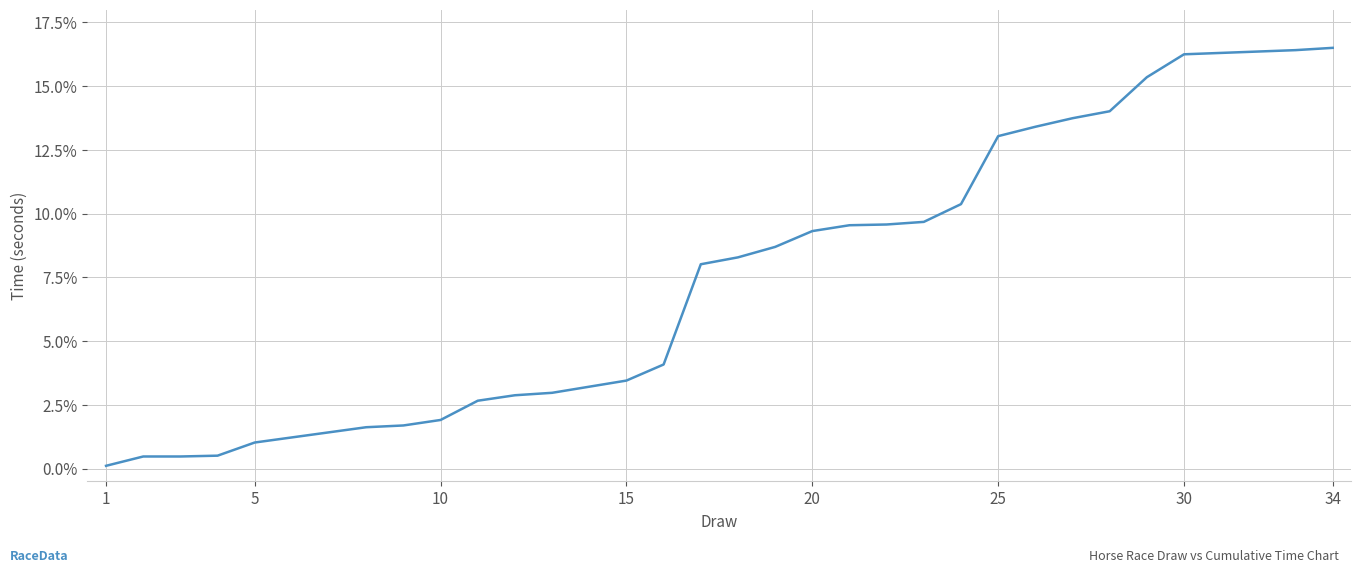

What is the difference between the maximum and minimum values?

16.4